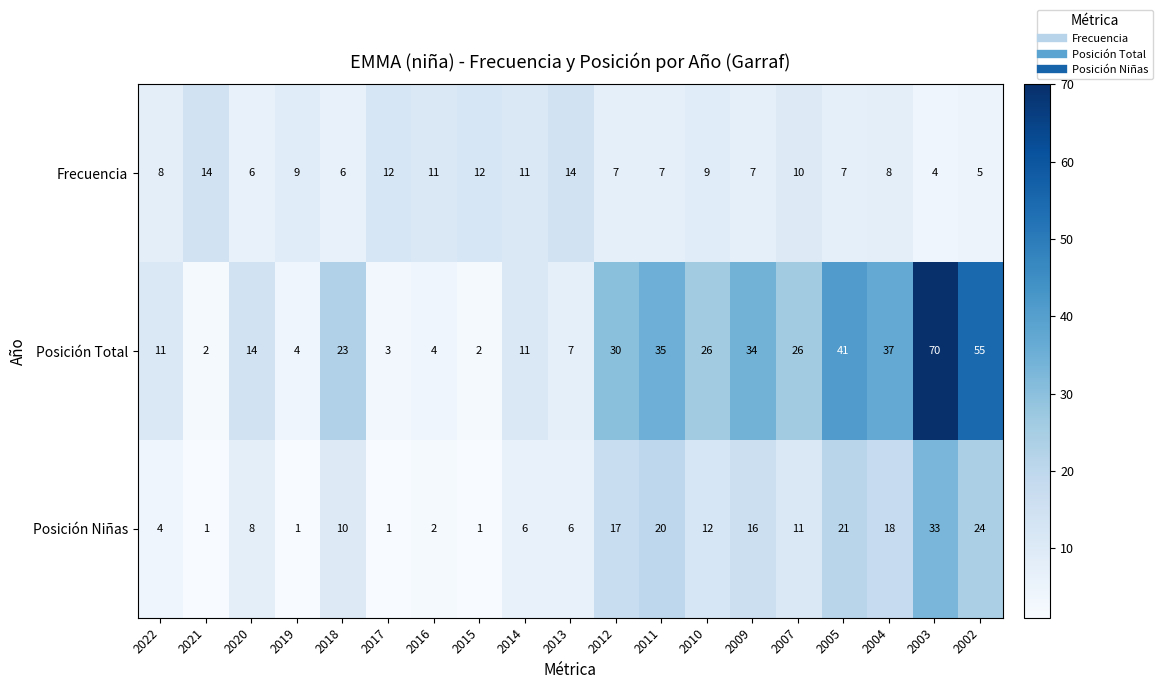

What is the difference between the maximum and minimum values in the Posición Niñas series?

32